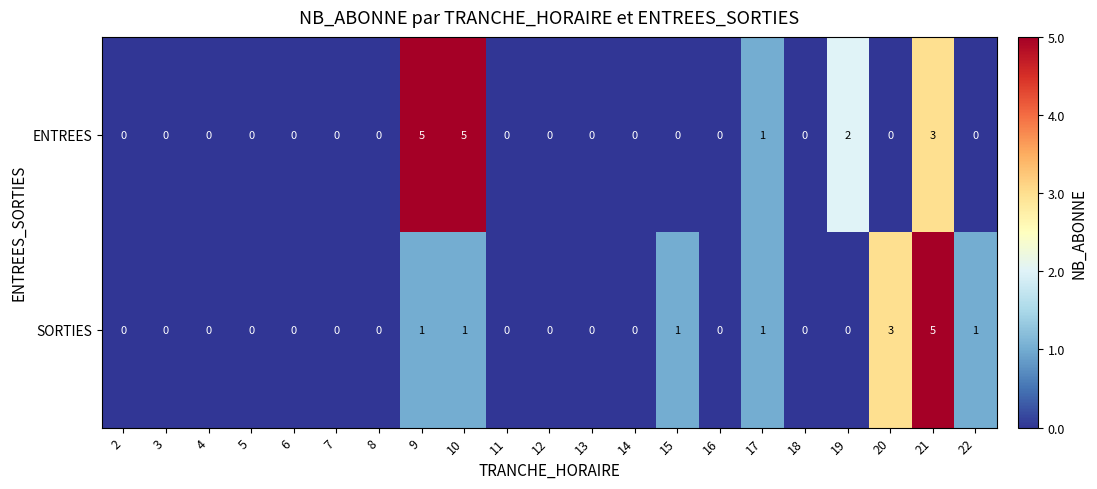

Which category has the highest value in the SORTIES series?

21